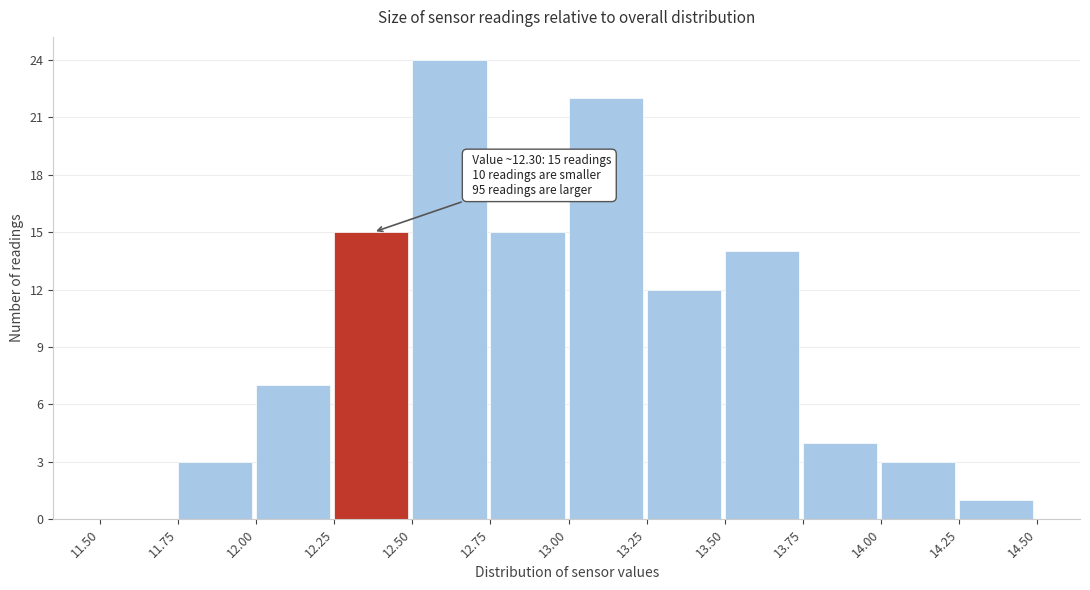

Which range on the x-axis has the tallest bar?

12.50 to 12.75